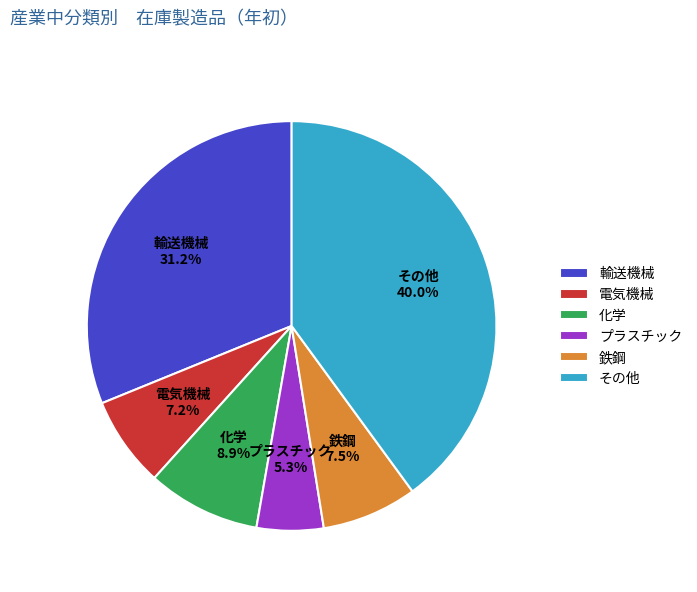

How many segments does this pie chart have?

6